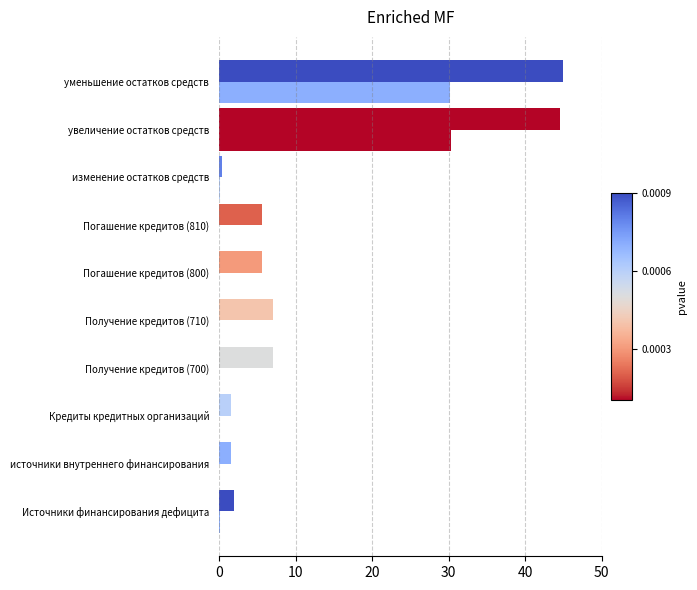

Count the number of categories in the chart.

10